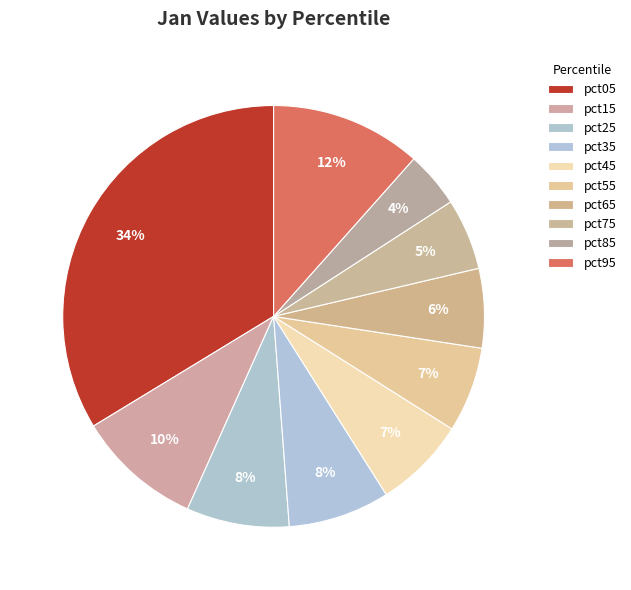

Which has a higher value, pct55 or pct75?

pct55